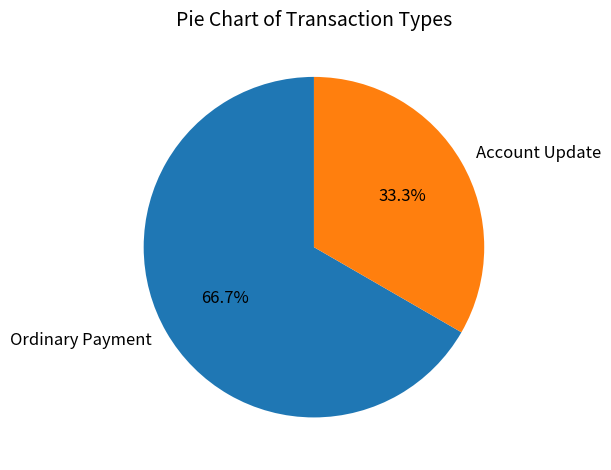

Approximately how many times larger is the value at Account Update compared to Ordinary Payment?

0.5